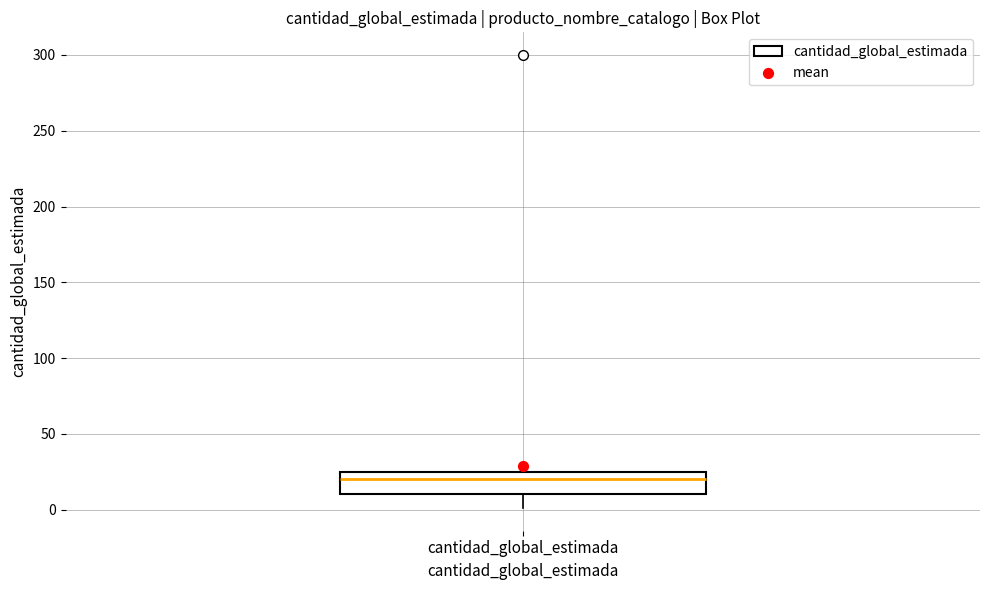

Transcribe this box plot: give where the median line is, the range the box spans, and where the two whiskers end, as read against the y-axis. The values are not printed on the chart, so give them approximately, as read against the axis.

median 20, box 10 to 25, whiskers 0 to 25